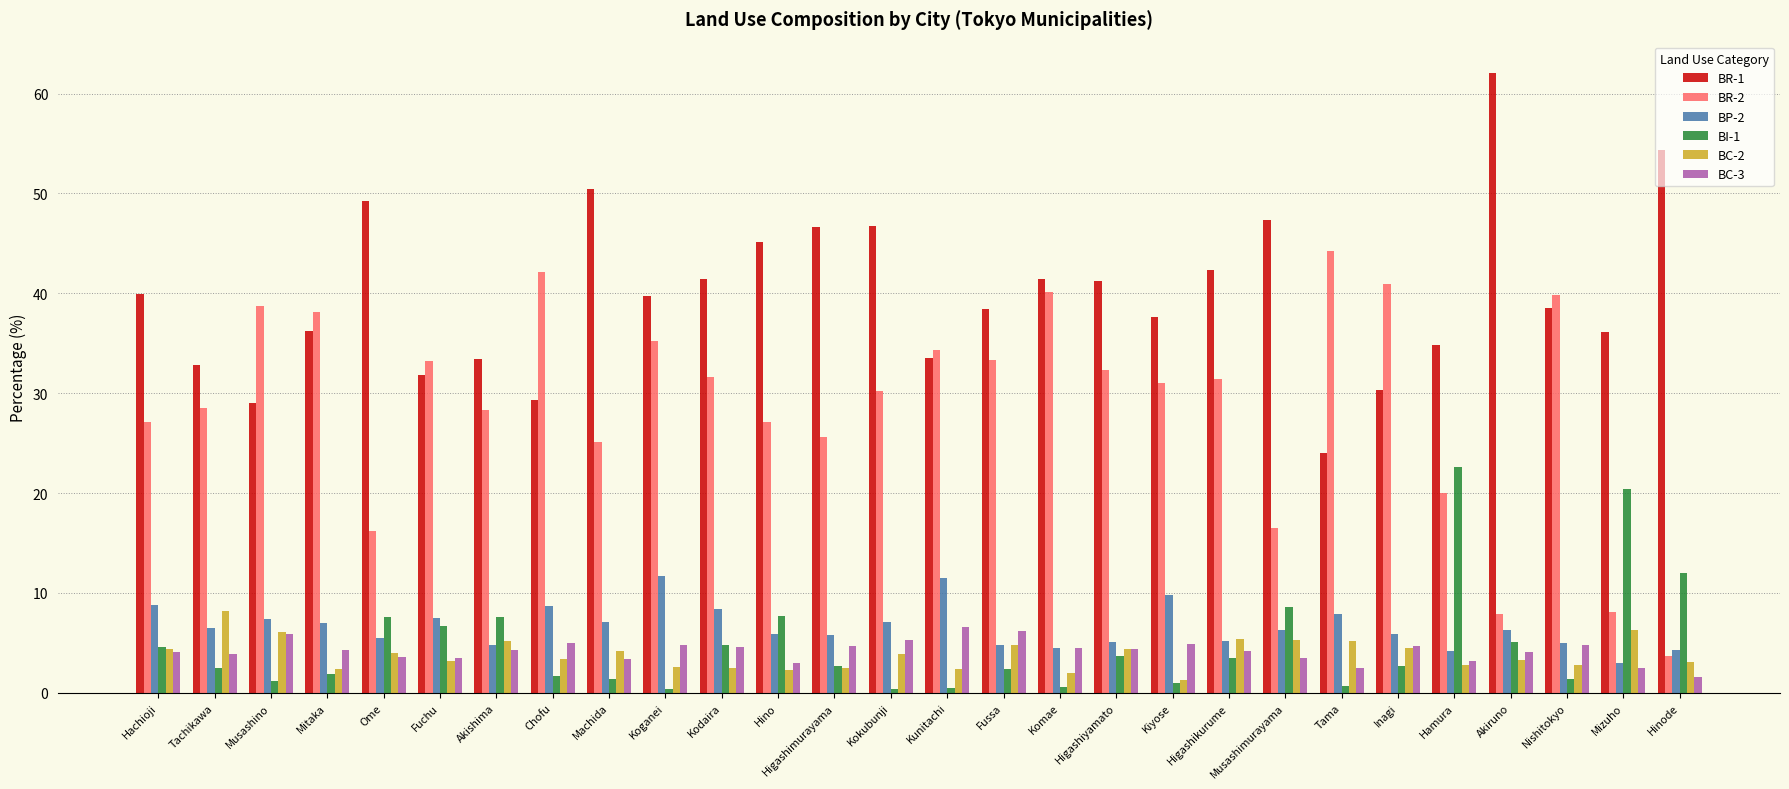

What is the total value across all series at Inagi?

89.0